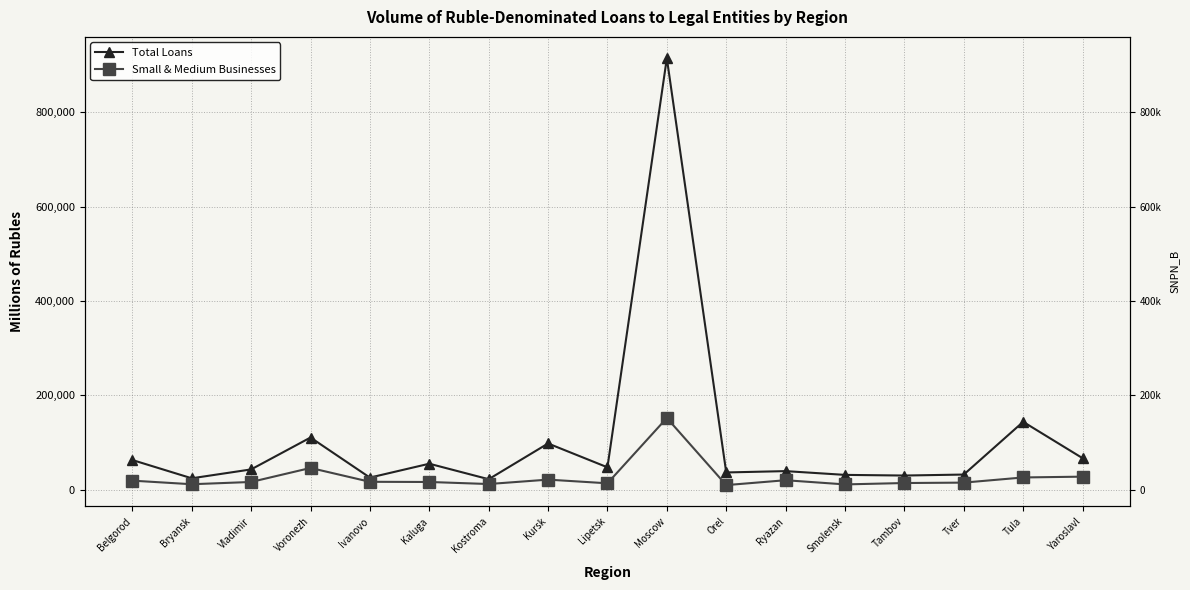

Does the chart have visible grid lines?

Yes